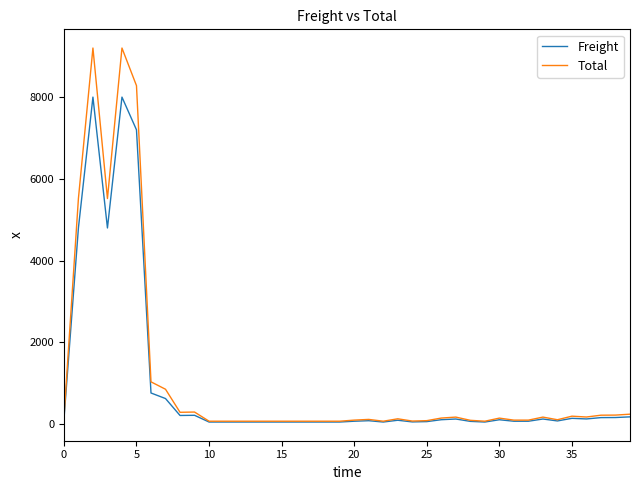

Which series has the widest spread of values?

Total